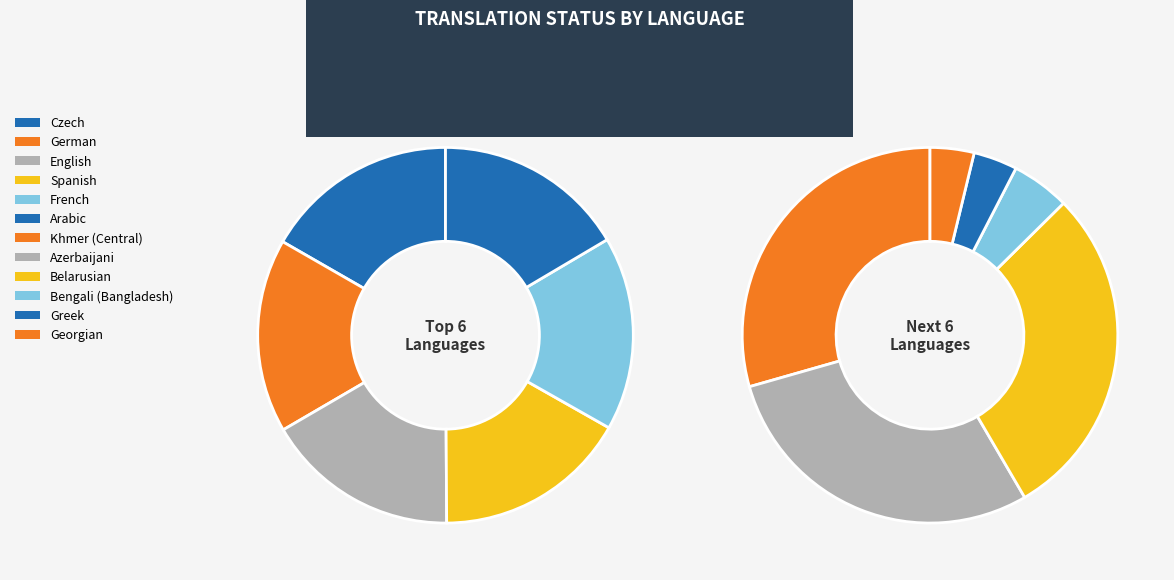

Between English and Bengali (Bangladesh), which is larger?

English